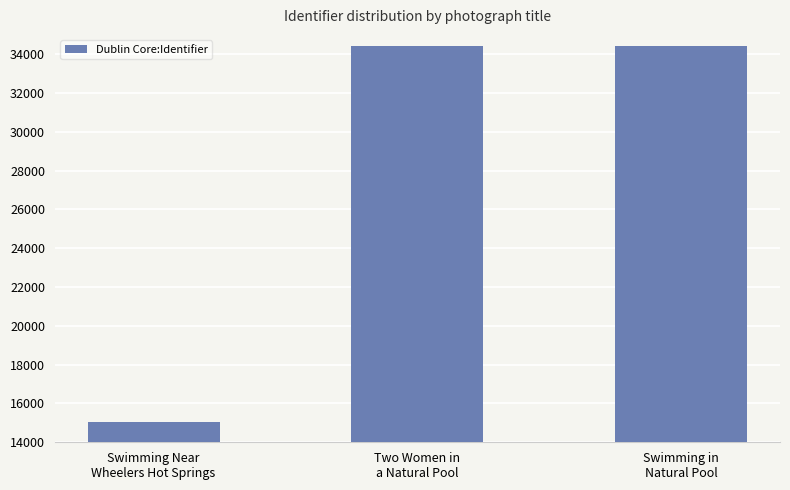

How many series are shown in this chart?

1